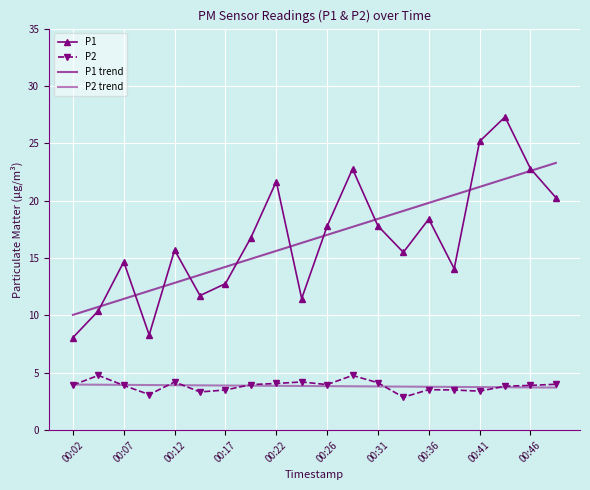

Where do P2 trend and P2 first cross each other?

00:02 and 00:07